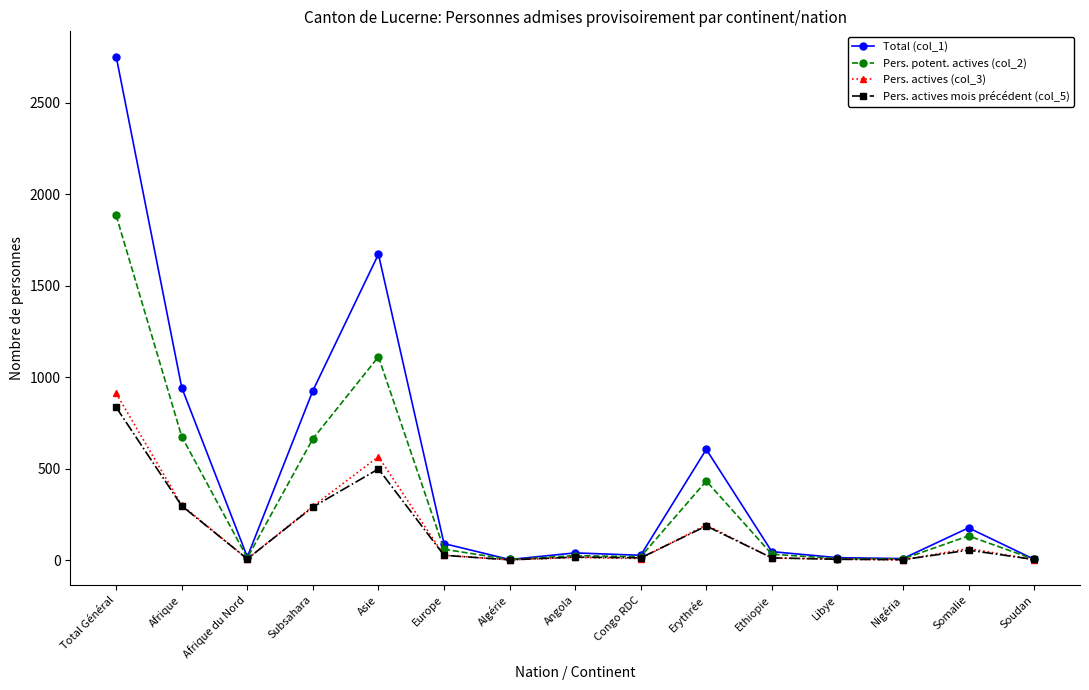

At how many categories does at least one series exceed 1376?

2